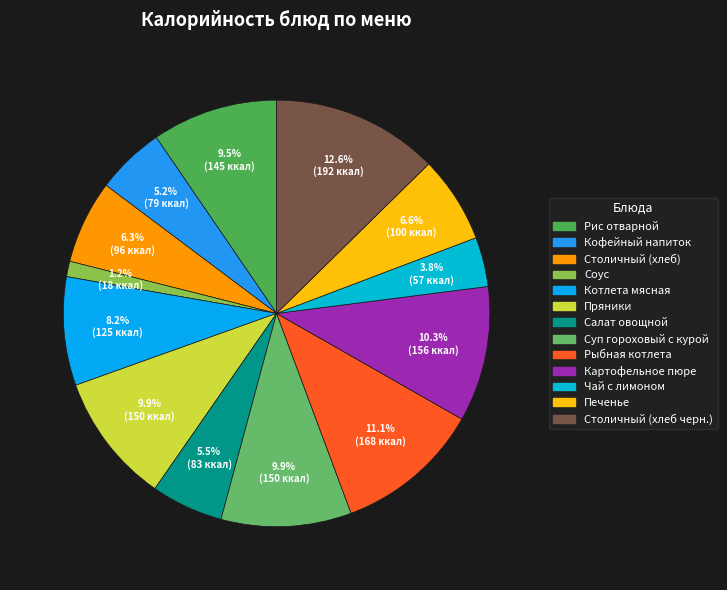

How many slices are in this pie chart?

13